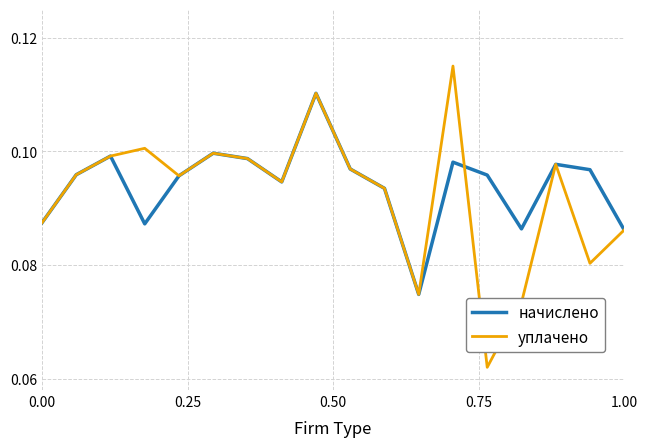

Which series has the widest spread of values?

уплачено